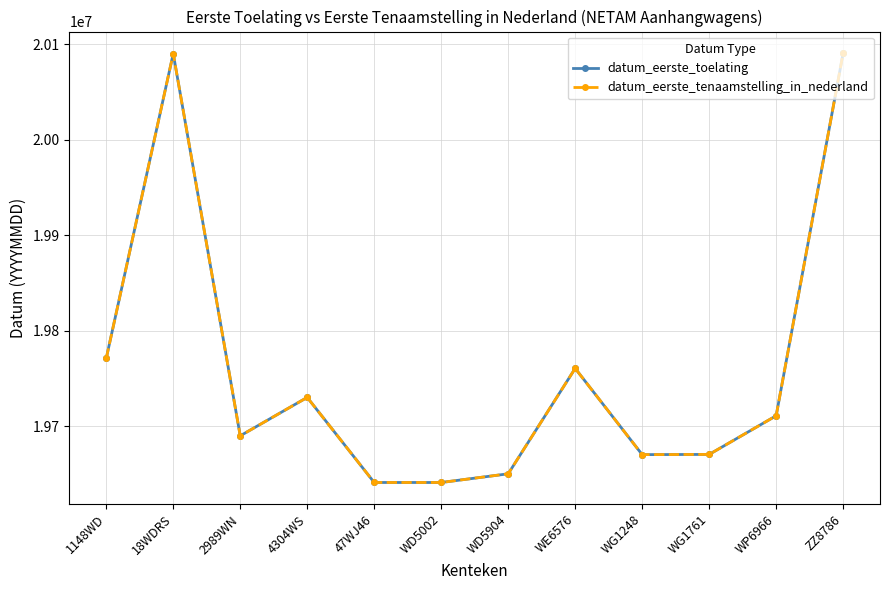

What is the label of the 10th point from the right?

2989WN